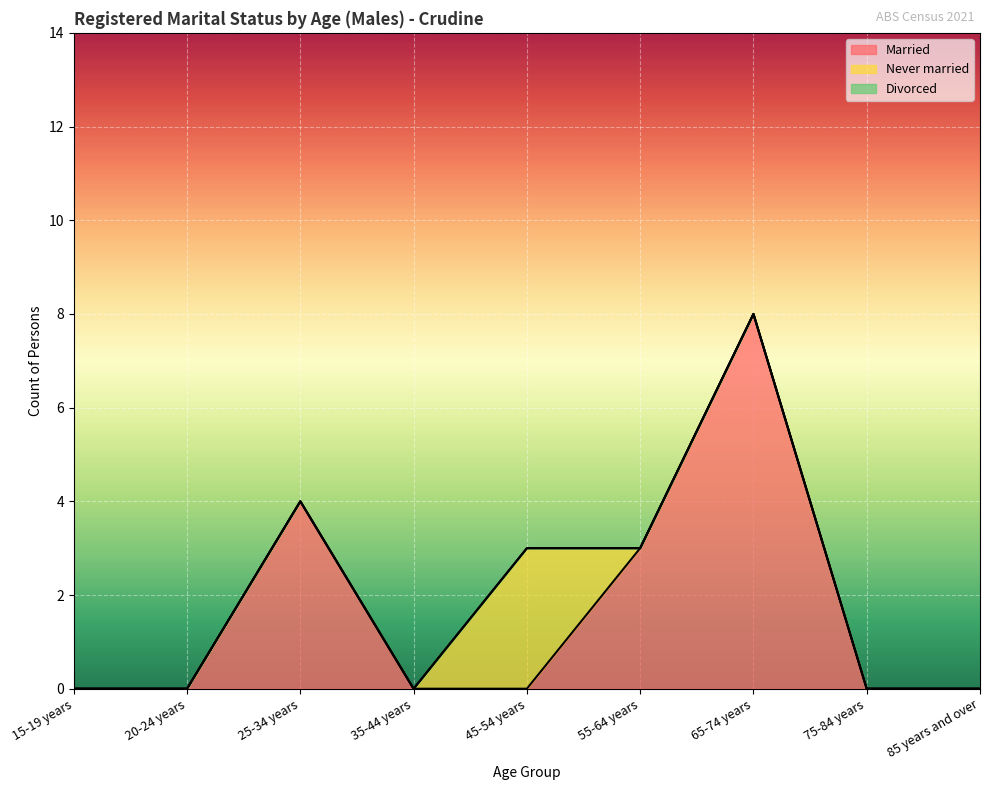

Rank the series at 25-34 years from lowest to highest value.

Never married, Divorced, Married